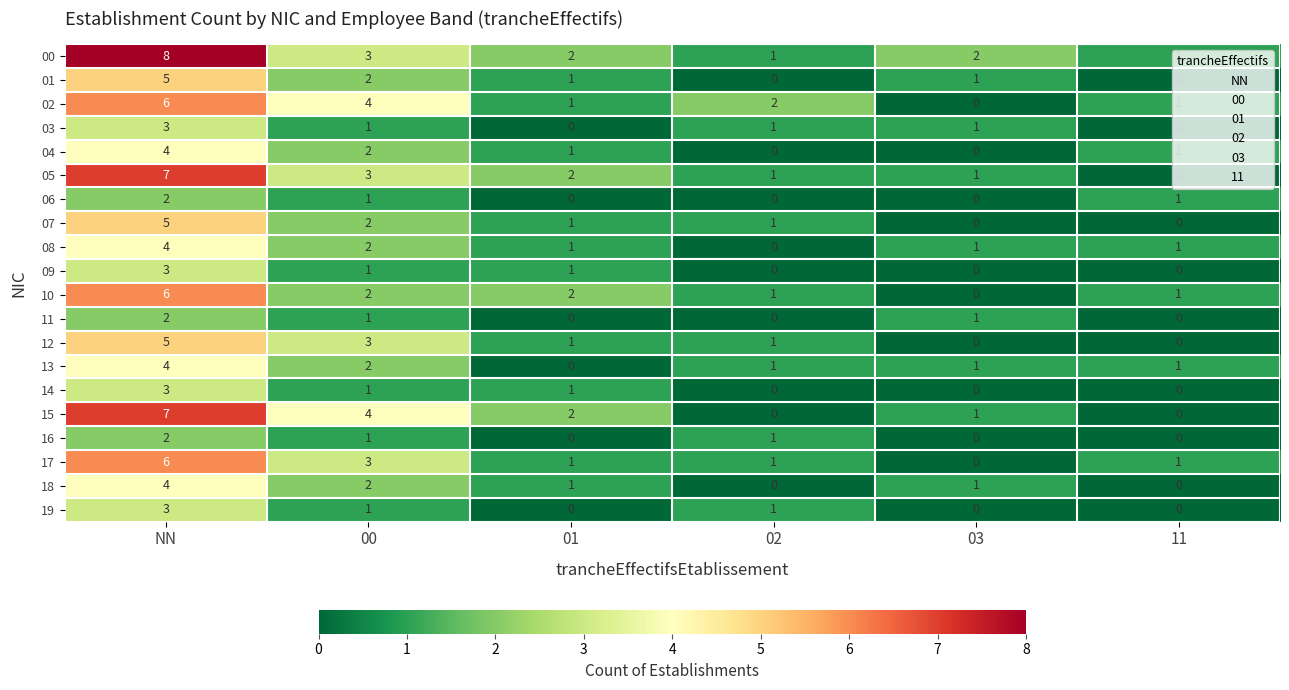

What is the difference between the maximum and second lowest values in the 01 series?

5